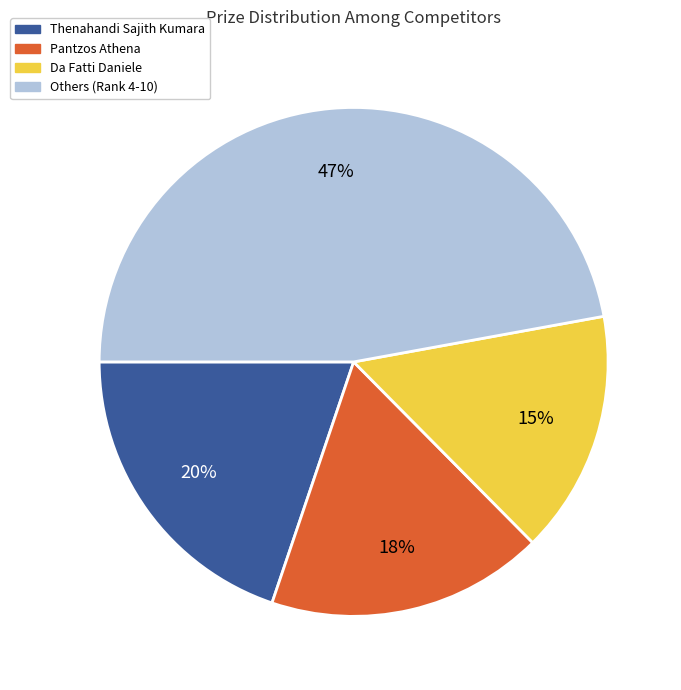

Count the number of slices in the pie.

4